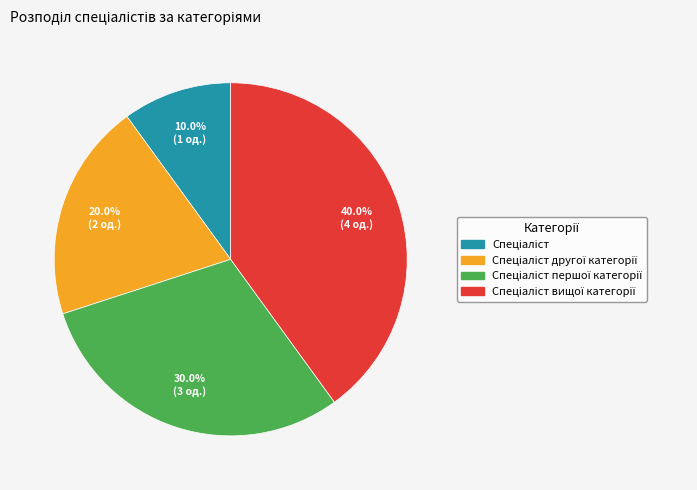

Is there any slice that represents more than half of the pie?

No